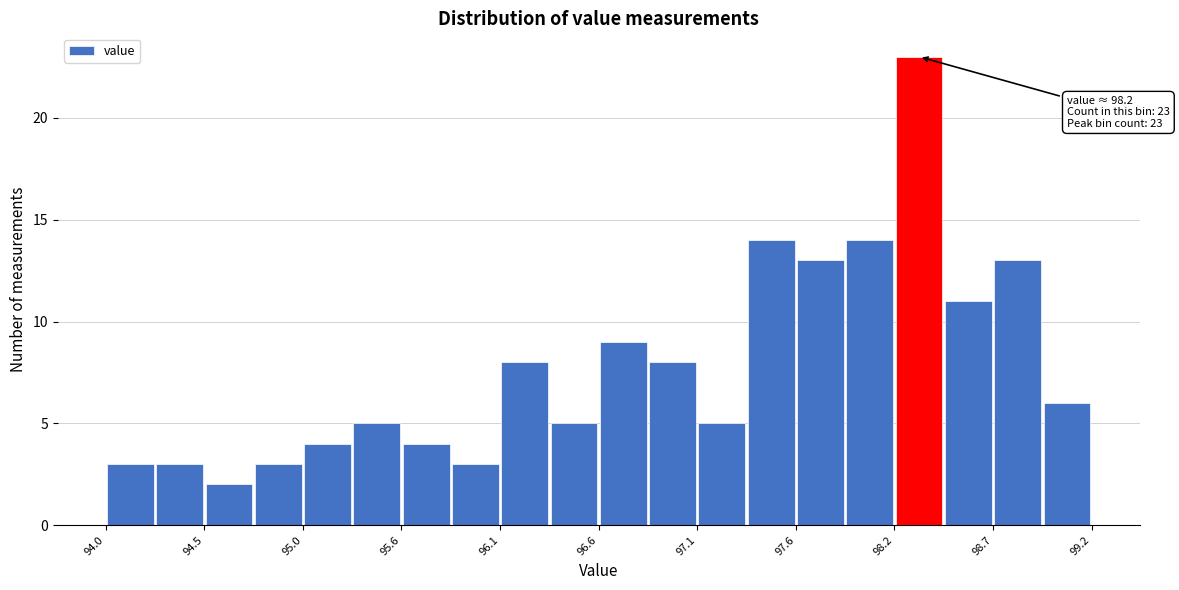

Around what value on the x-axis is the tallest bar? Give the approximate position of its centre, as read against the axis.

98.3